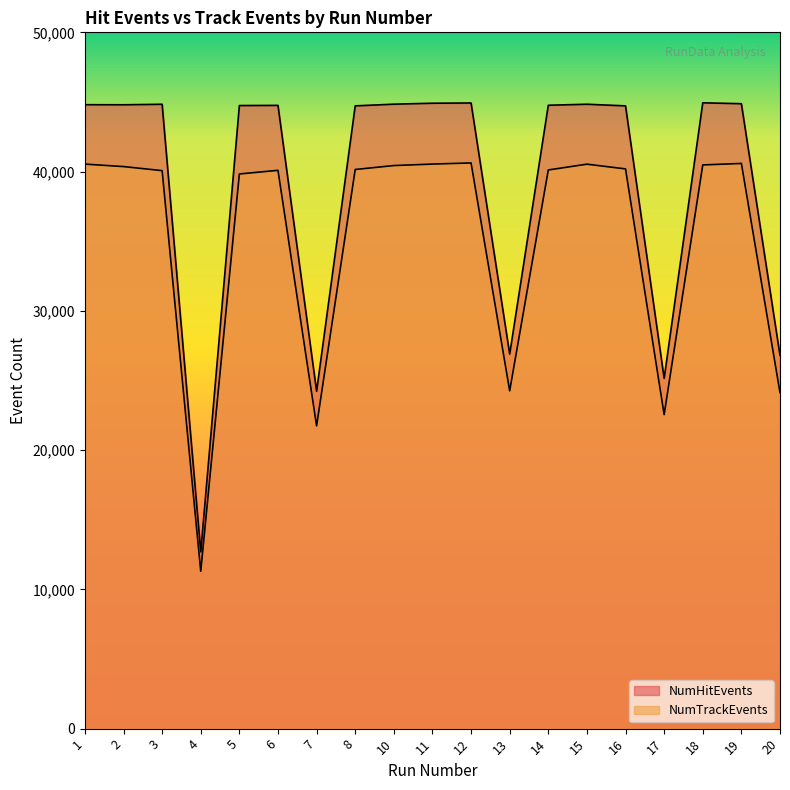

At how many categories does at least one series exceed 32129?

14